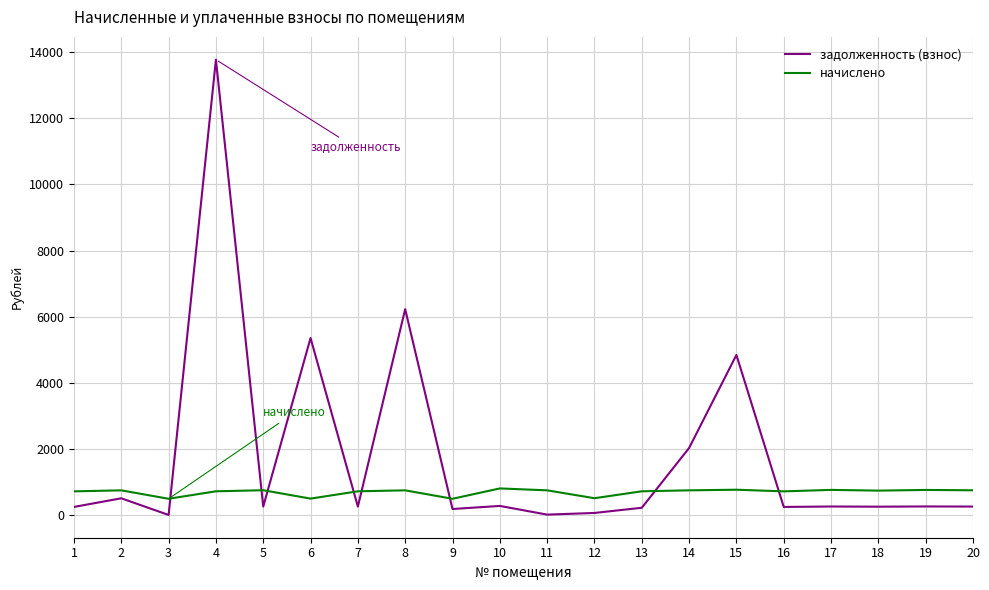

Which series has the largest range (max minus min)?

задолженность (взнос)